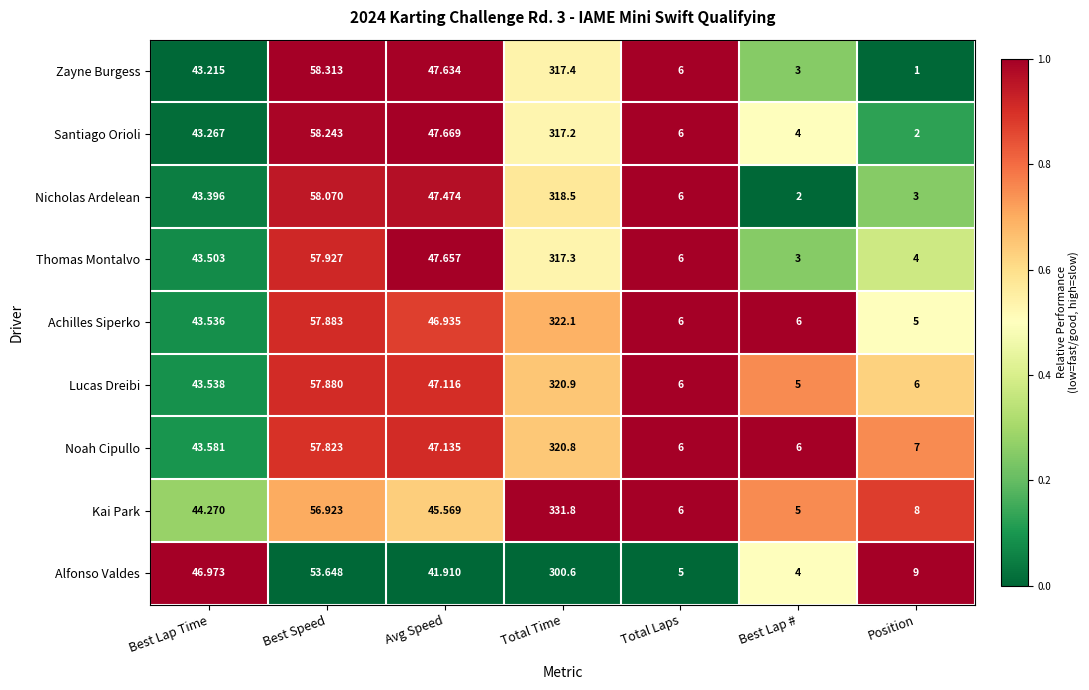

At which label is Alfonso Valdes closest to 152?

Best Speed